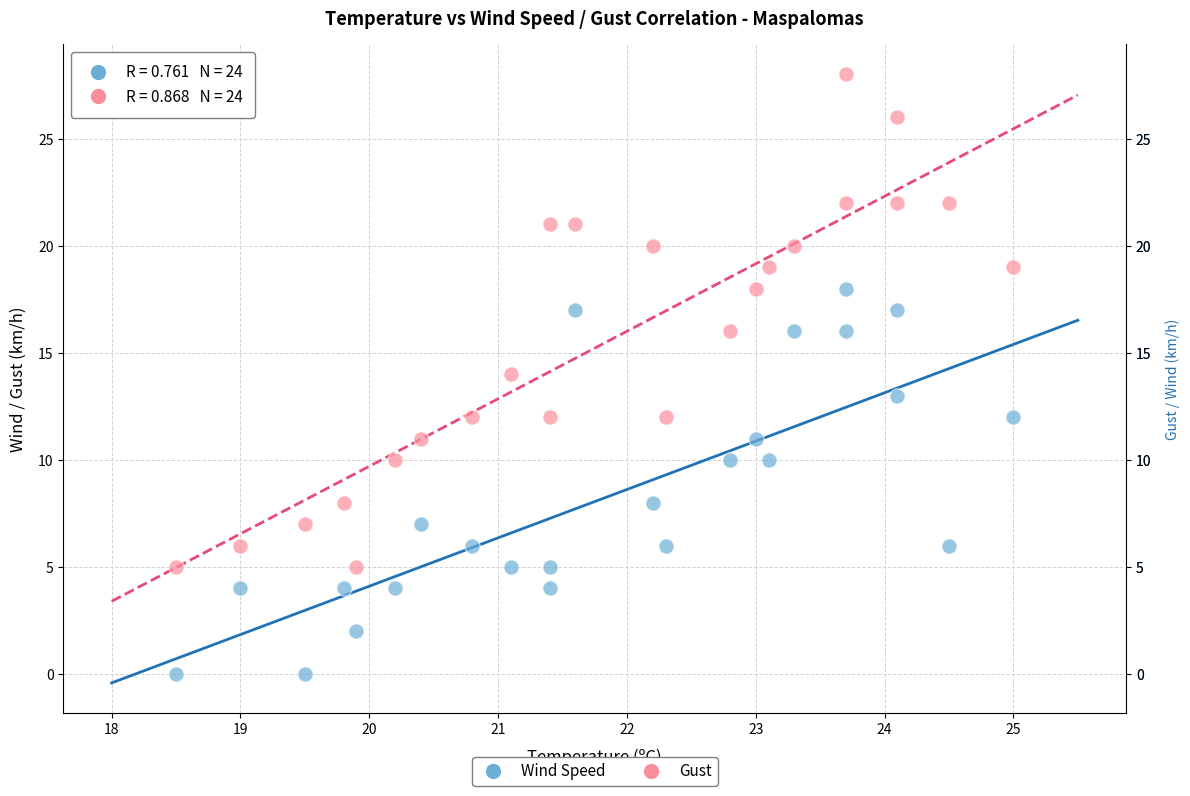

Across all data points, what is the range of Y values (max minus min)?

28